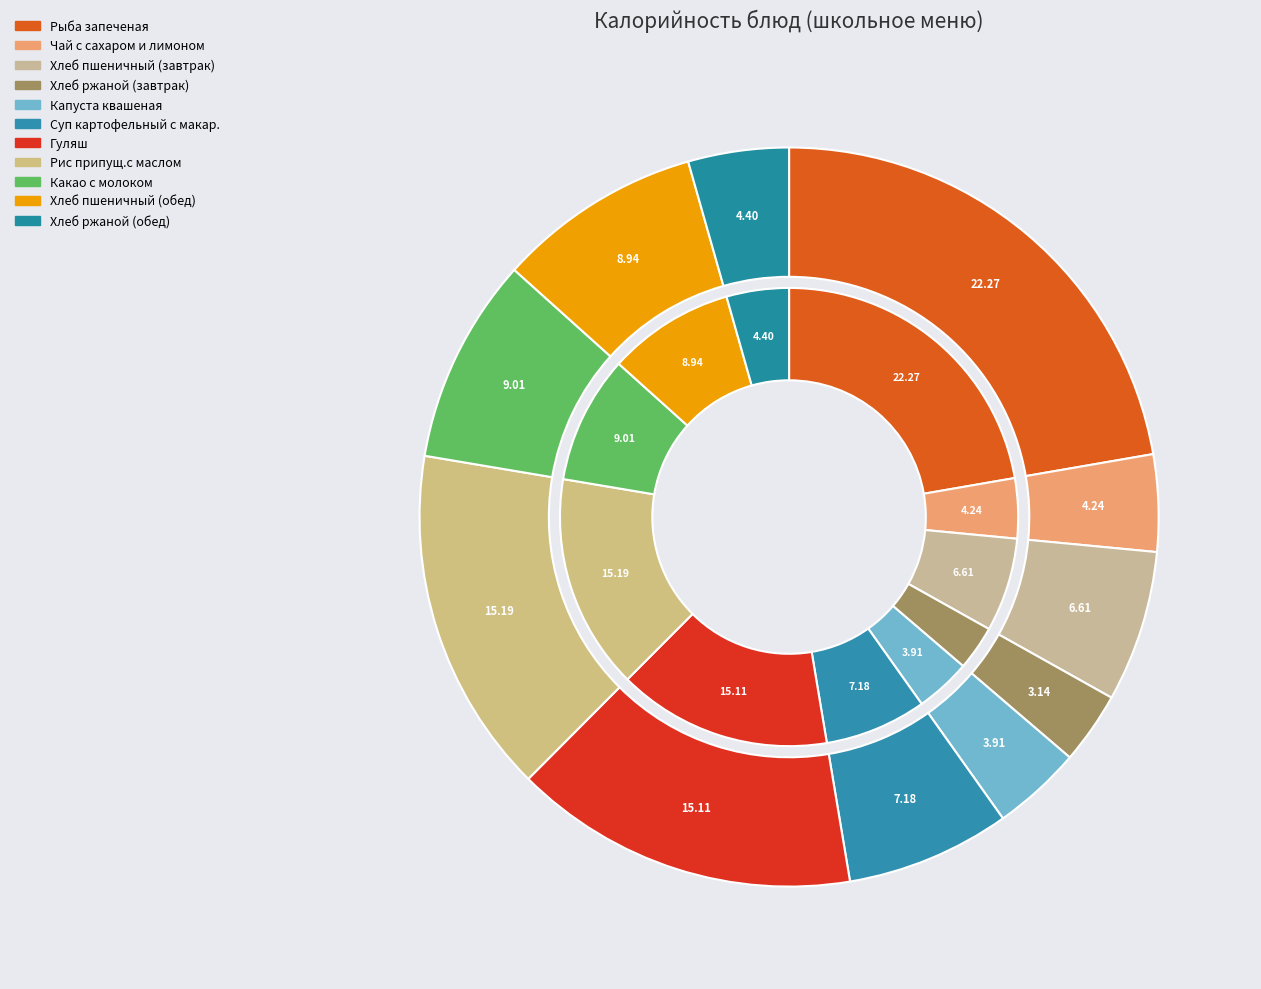

What percentage is the Какао с молоком slice, to the nearest percent?

9%